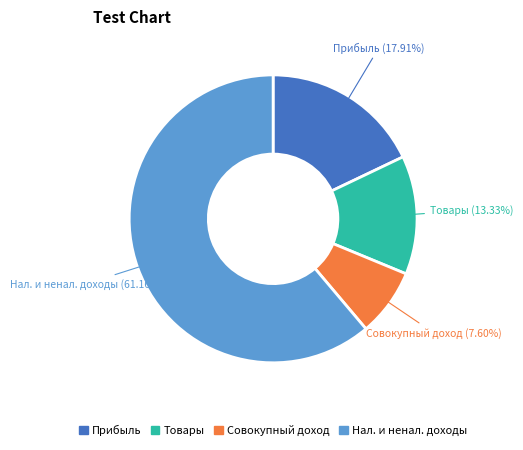

Is there any slice that represents more than half of the pie?

Yes